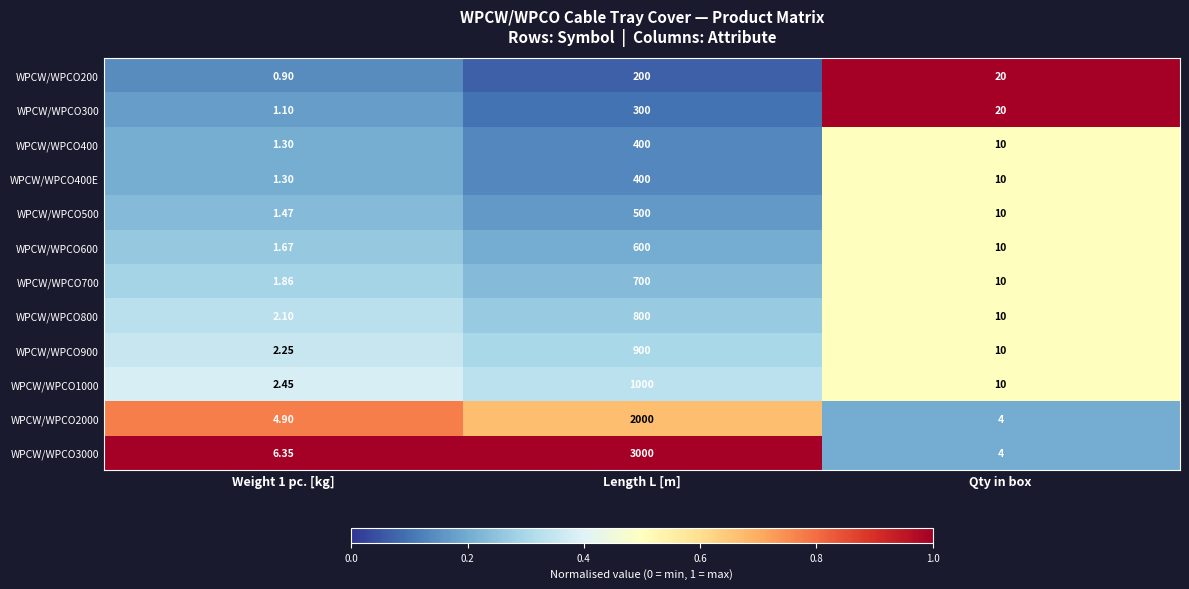

What is the total value across all series at Weight 1 pc. [kg]?

27.7